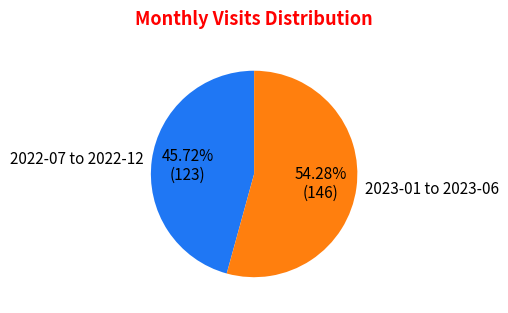

Rank the categories by value from highest to lowest.

2023-01 to 2023-06, 2022-07 to 2022-12